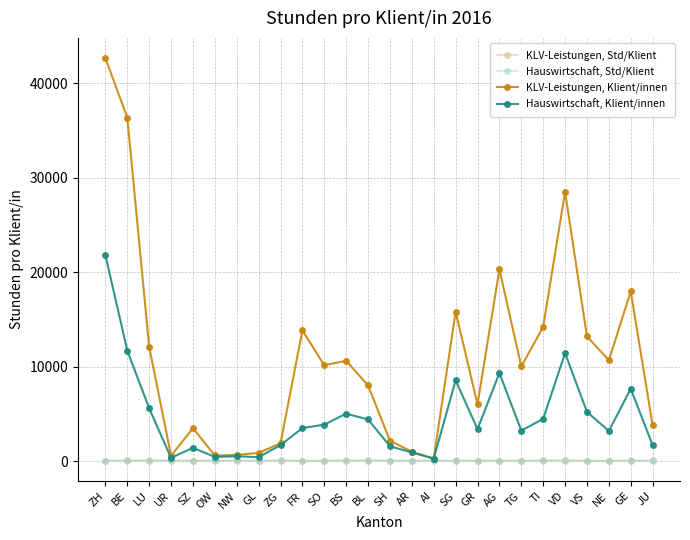

True or false: Hauswirtschaft, Klient/innen has a value of 1518.4 at TI.

False